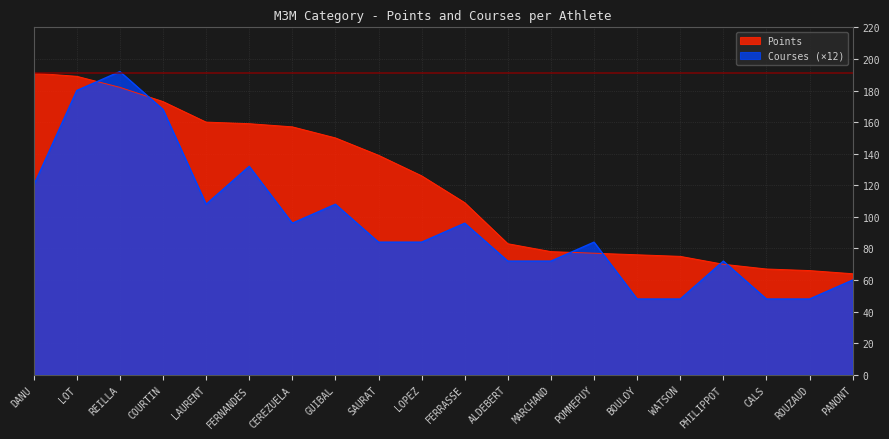

List the labels in order of Courses value, largest first.

REILLA, LOT, COURTIN, FERNANDES, DANU, LAURENT, GUIBAL, CEREZUELA, FERRASSE, SAURAT, LOPEZ, POMMEPUY, ALDEBERT, MARCHAND, PHILIPPOT, PANONT, BOULOY, WATSON, CALS, ROUZAUD